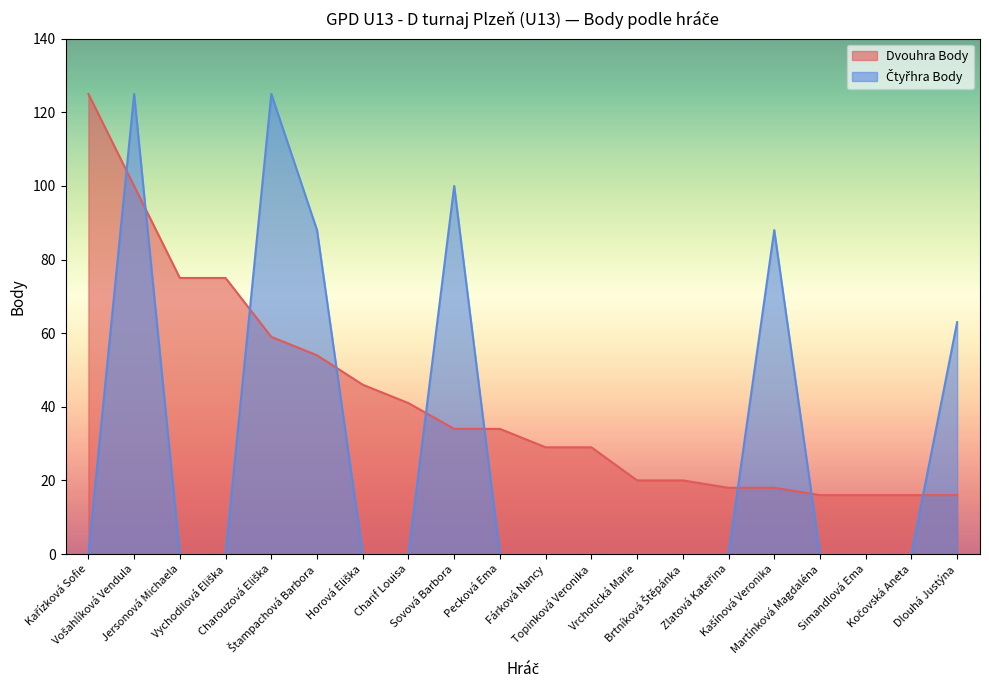

Which has a higher value, Simandlová Ema or Jersonová Michaela?

Jersonová Michaela